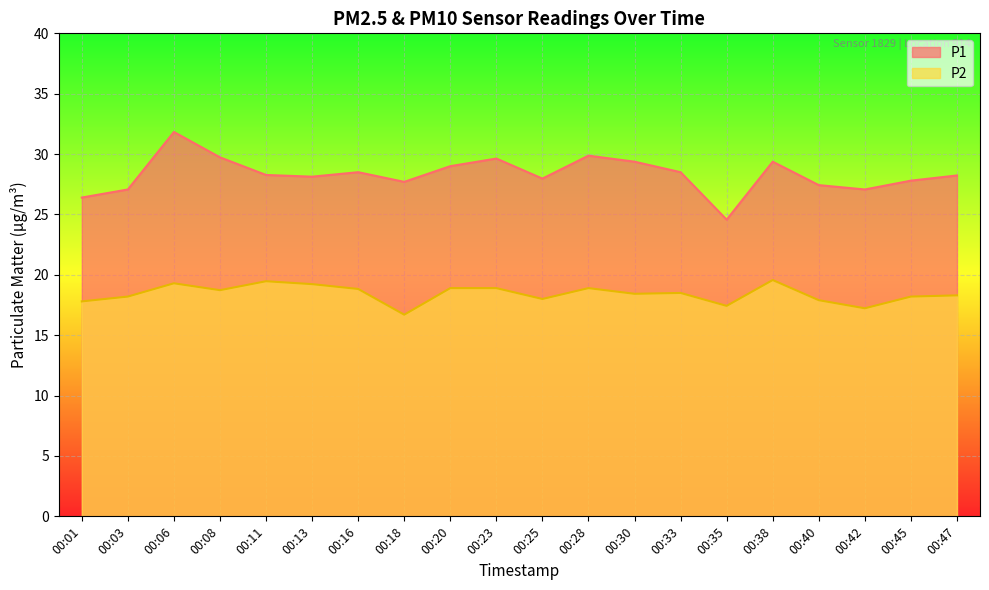

Reading left to right, what are all the values shown in this chart?

P1: 26.4	27.1	31.8	29.7	28.3	28.1	28.5	27.7	29.0	29.6	28.0	29.9	29.4	28.5	24.6	29.4	27.4	27.1	27.8	28.2
P2: 17.8	18.2	19.3	18.7	19.5	19.2	18.8	16.7	18.9	18.9	18.0	18.9	18.4	18.5	17.4	19.6	17.9	17.2	18.2	18.3